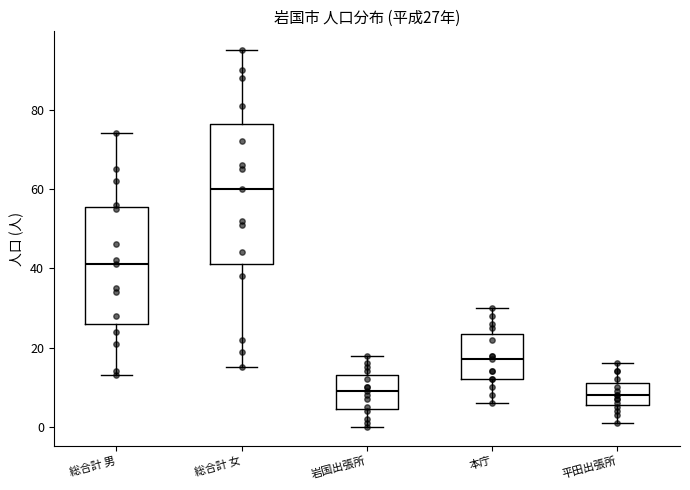

Which box is the tallest, from its lower edge to its upper edge?

総合計 女